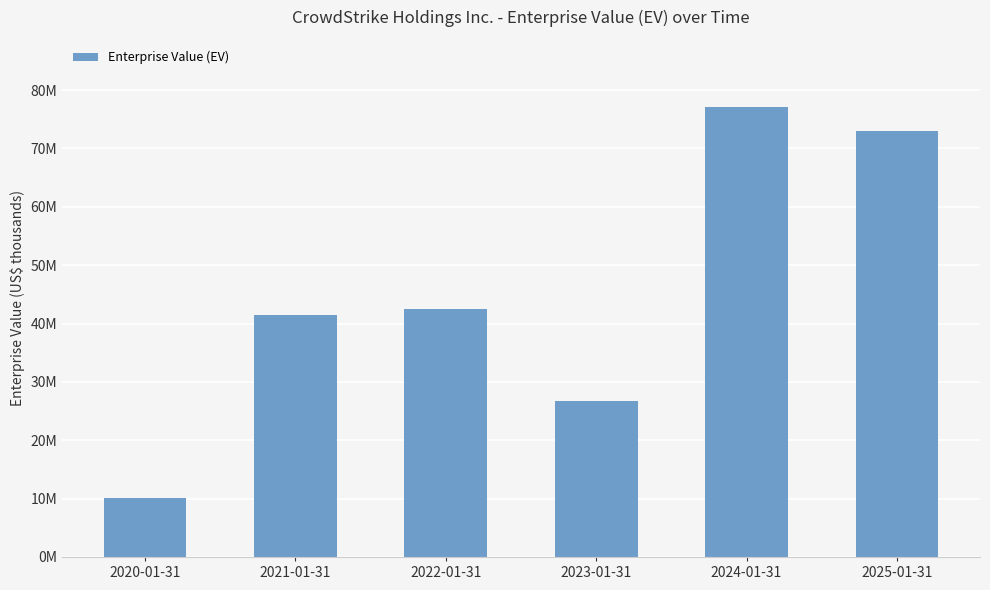

Approximately how many times larger is the value at 2022-01-31 compared to 2025-01-31?

0.6